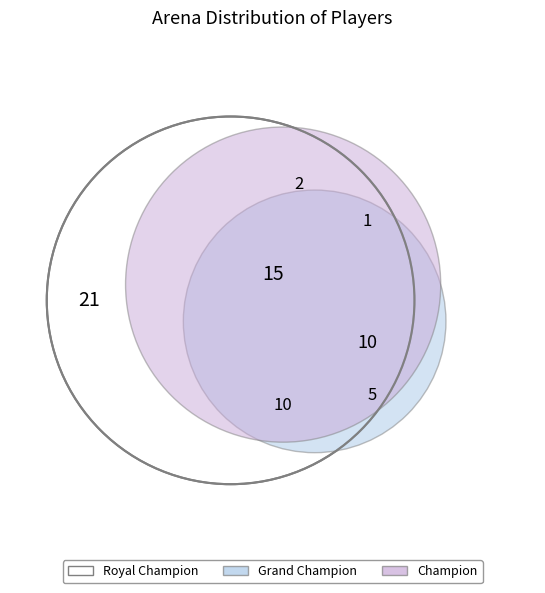

The Champion slice represents 33% of the pie. True or false?

True